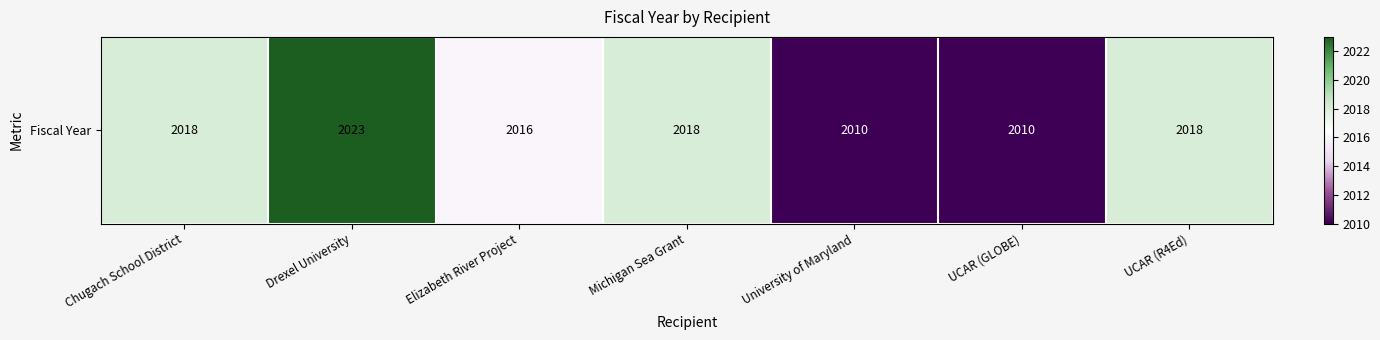

Rank the categories by value from highest to lowest.

Drexel University, Chugach School District, Michigan Sea Grant, UCAR (R4Ed), Elizabeth River Project, University of Maryland, UCAR (GLOBE)